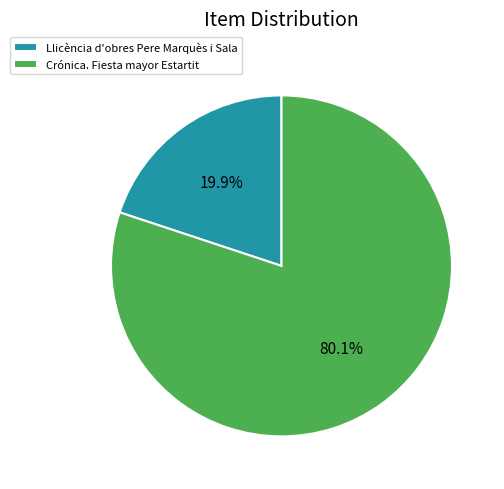

To the nearest percent, what is the difference between the largest and smallest slice percentages?

60%